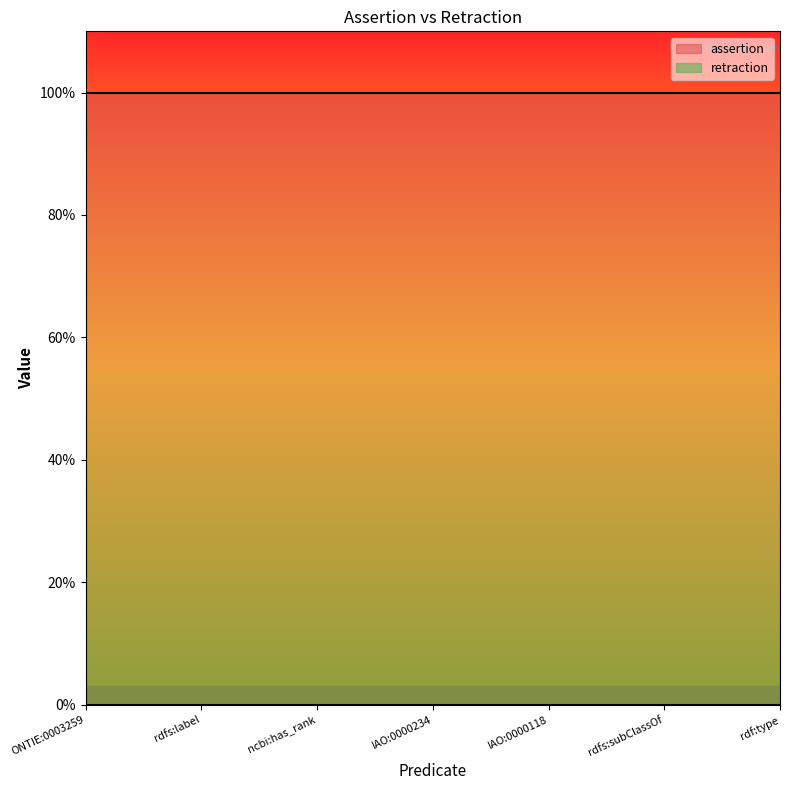

Rank the series at IAO:0000118 from highest to lowest value.

assertion, retraction